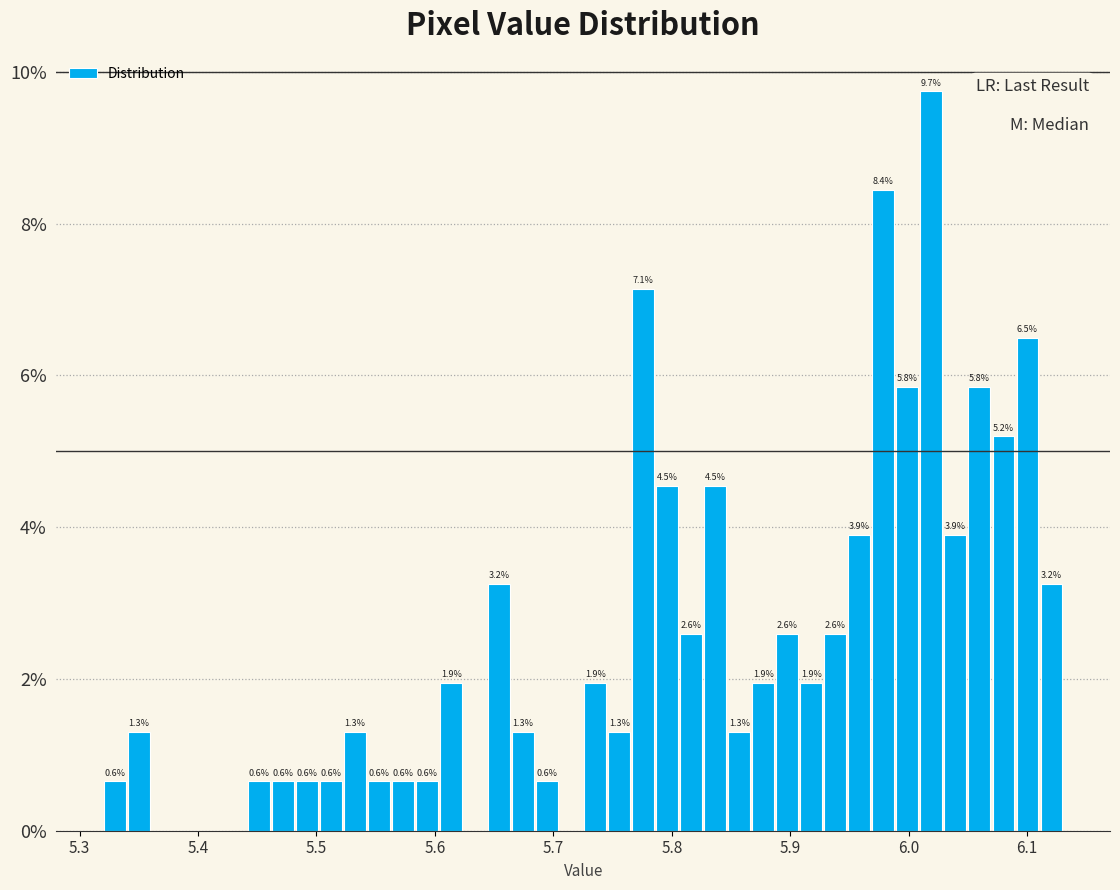

Around what value on the x-axis is the tallest bar? Give the approximate position of its centre, as read against the axis.

6.02